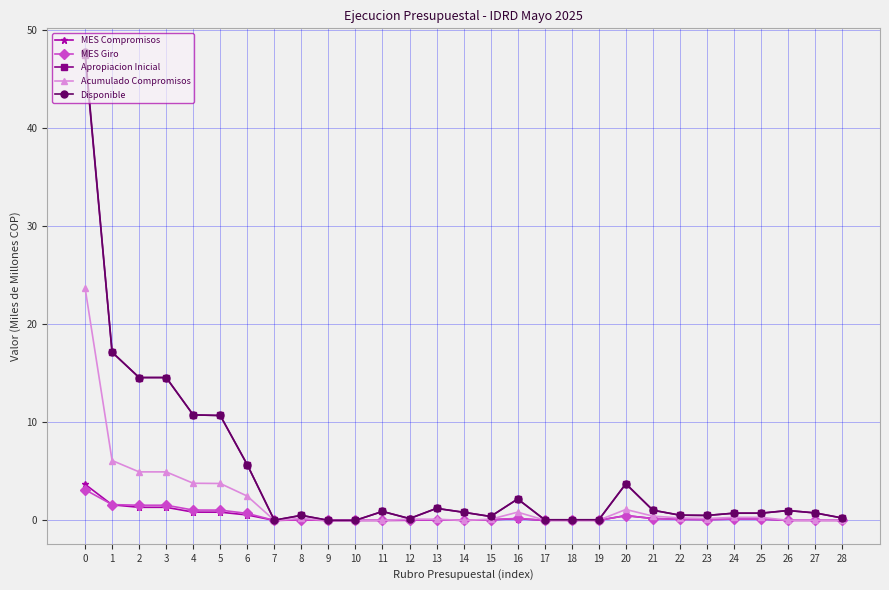

Which series has the widest spread of values?

Disponible